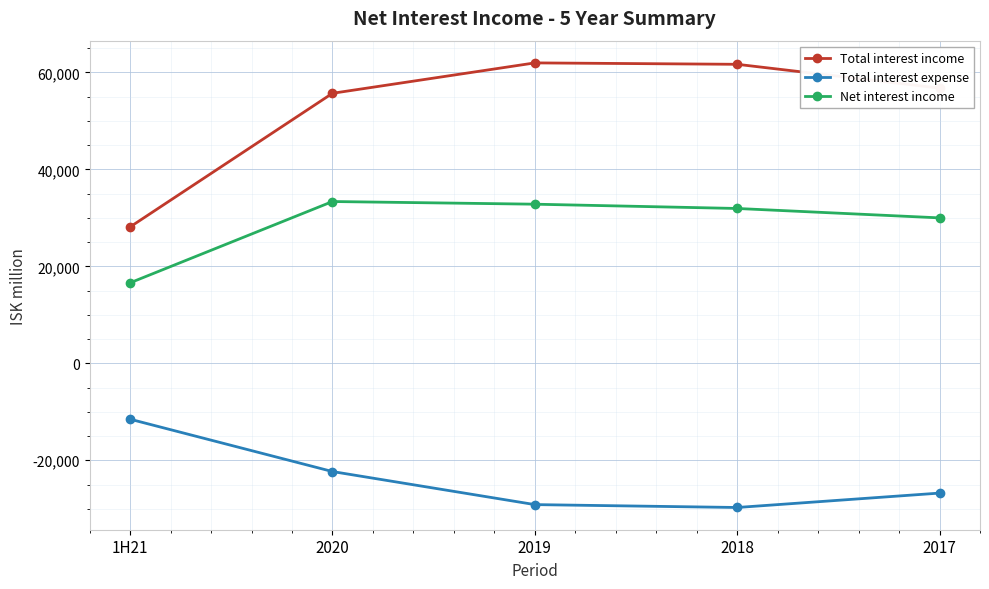

True or false: Total interest expense and Total interest income intersect in this chart.

False